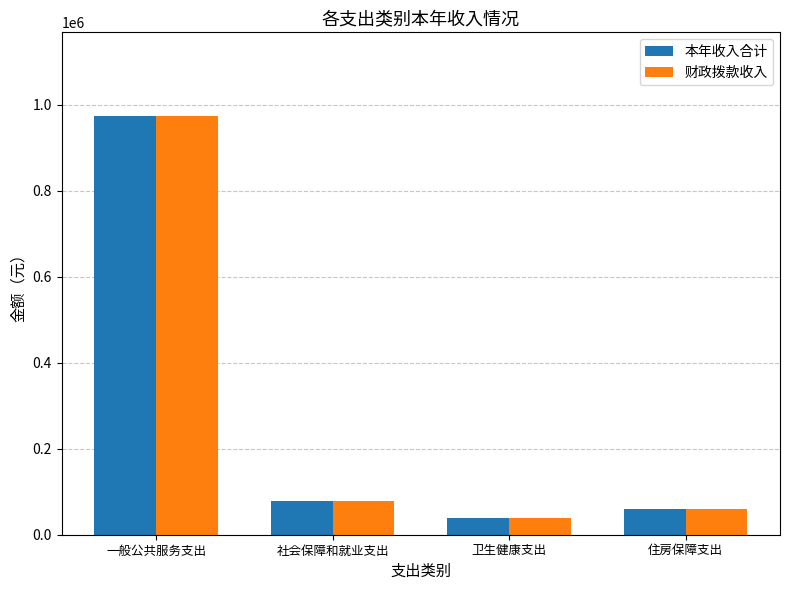

The value of 财政拨款收入 at 住房保障支出 is 59592.0. True or false?

True